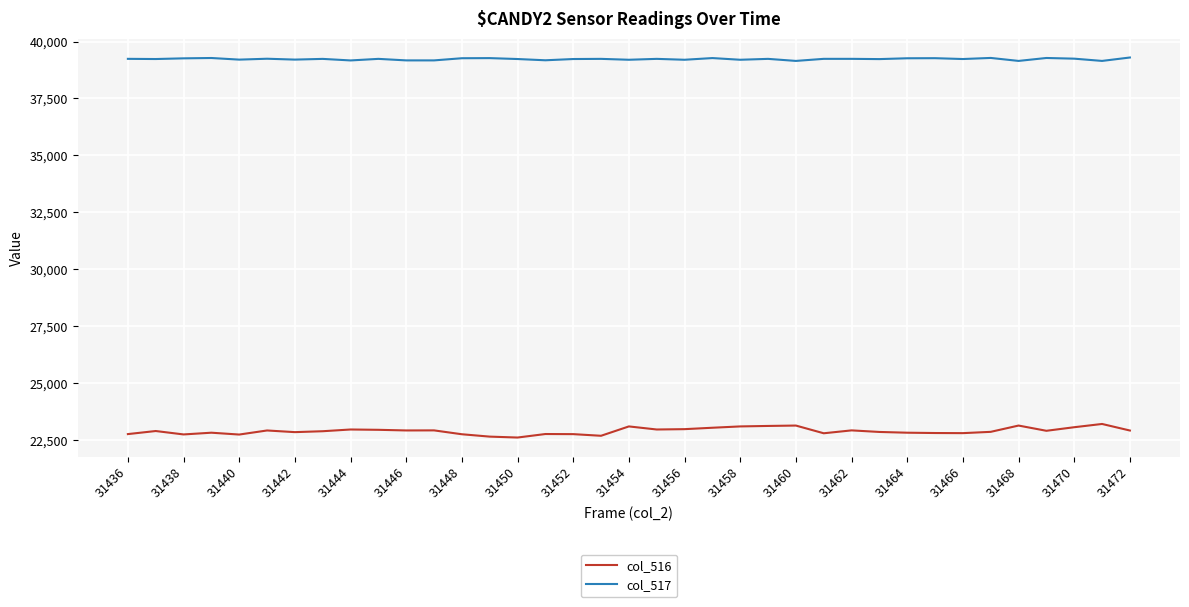

What is the difference between the maximum and minimum values in the col_516 series?

596